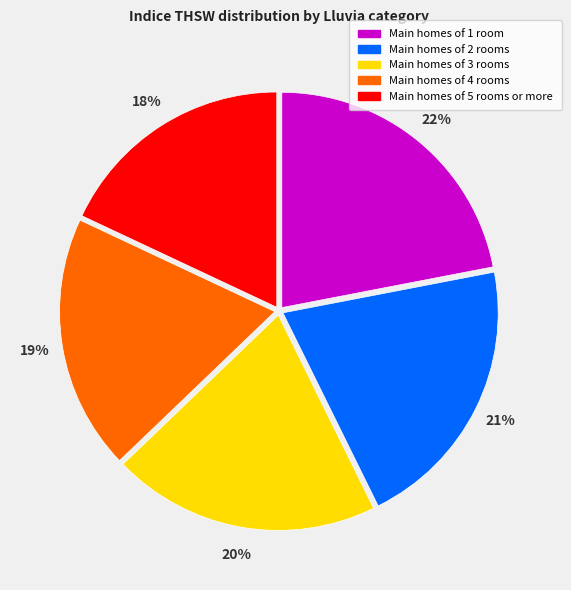

How many segments does this pie chart have?

5